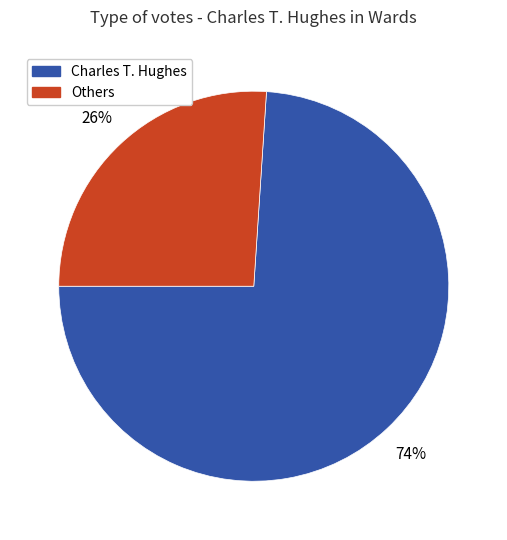

To the nearest percent, what is the average slice percentage?

50%